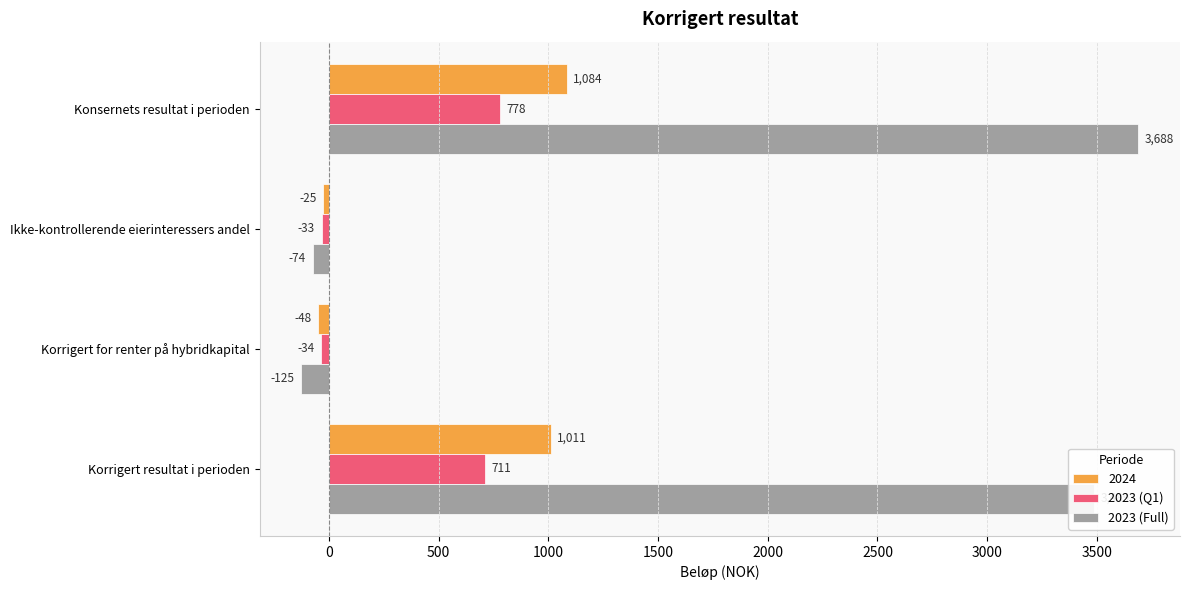

Which series has the largest total across all categories?

2023 (Full)